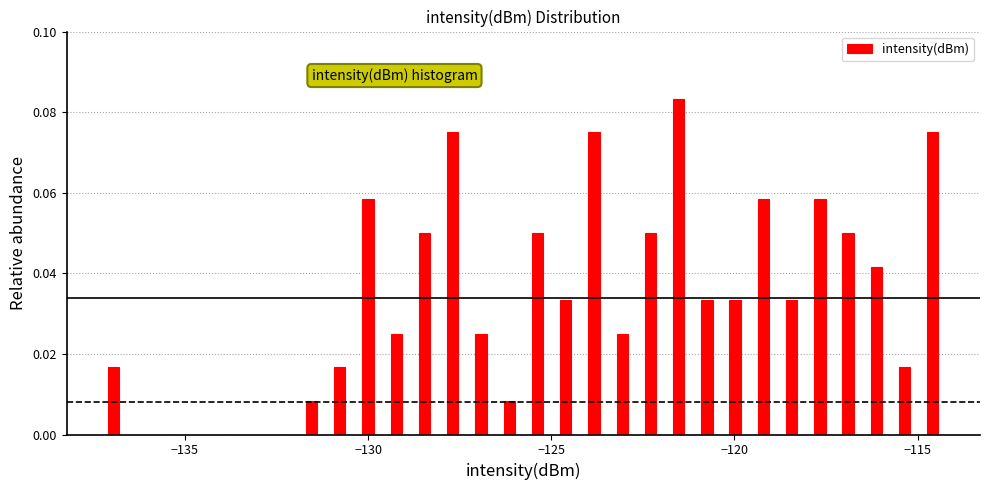

Around what value on the x-axis is the tallest bar? Give the approximate position of its centre, as read against the axis.

-121.5